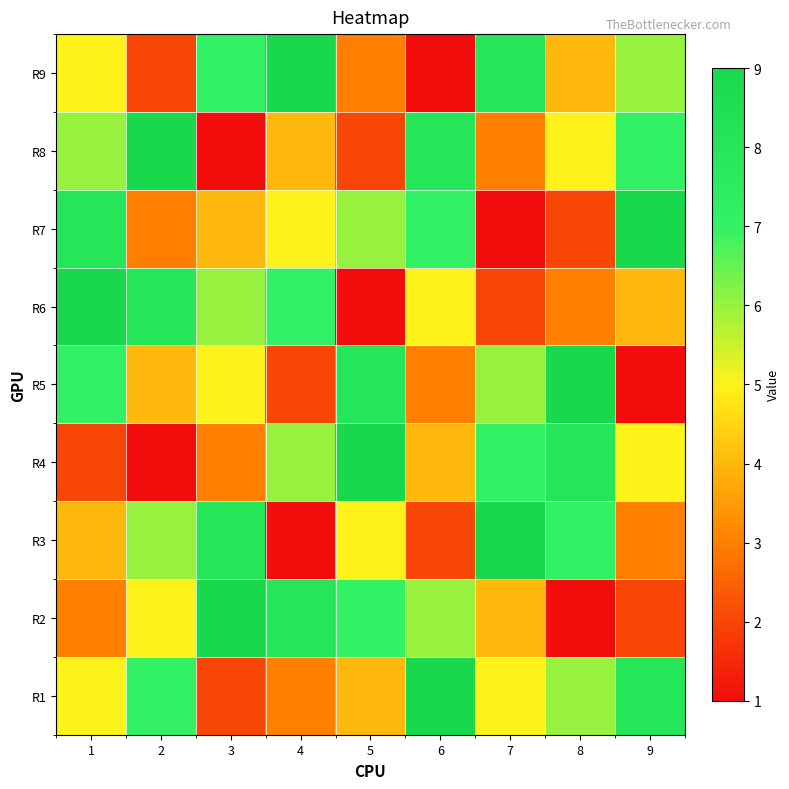

Rank the series at 5 from lowest to highest value.

R6, R8, R9, R1, R3, R7, R2, R5, R4